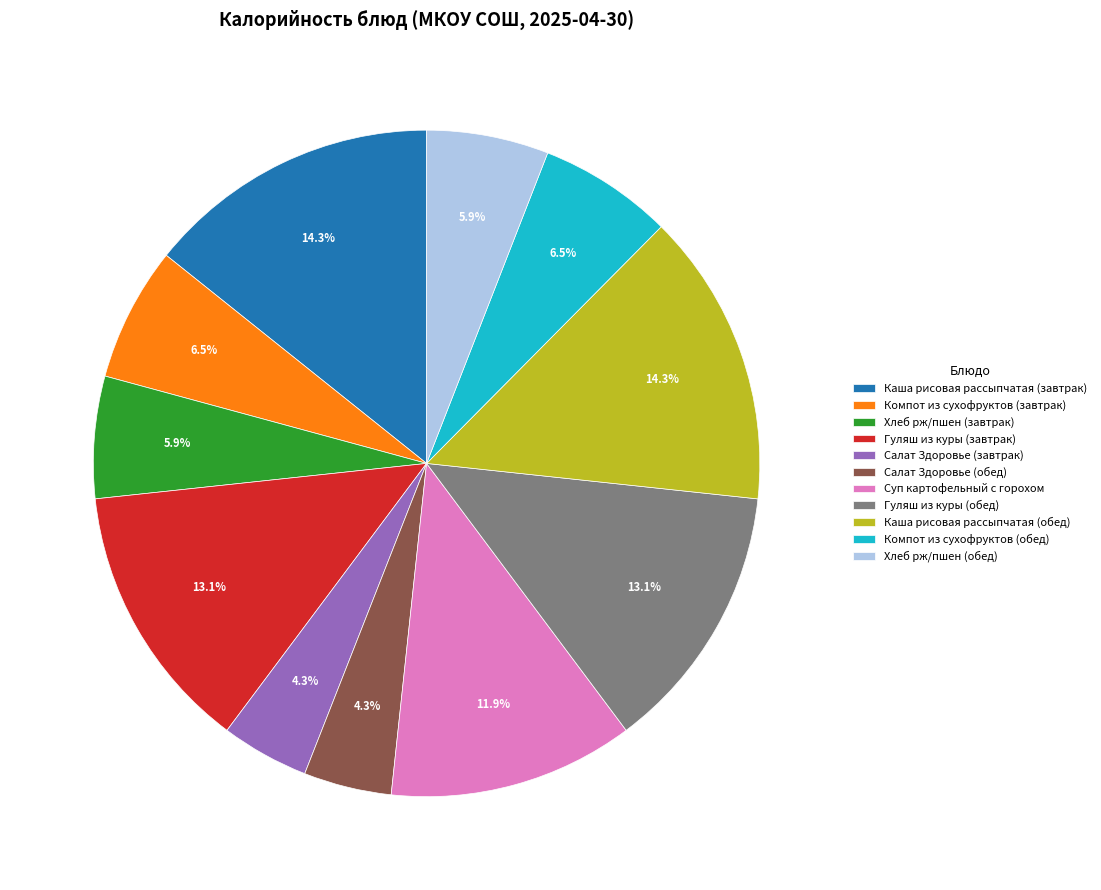

Approximately how many times larger is the value at Каша рисовая рассыпчатая (обед) compared to Гуляш из куры (обед)?

1.1